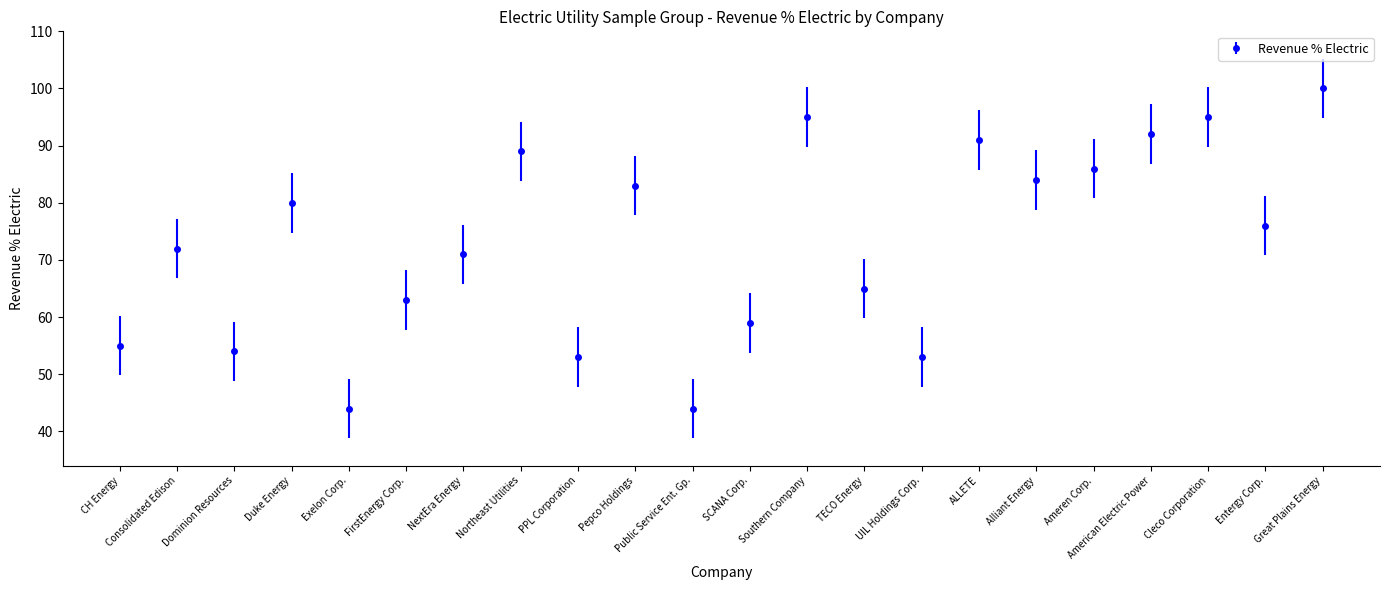

What is the change in value from Duke Energy to American Electric Power?

+12